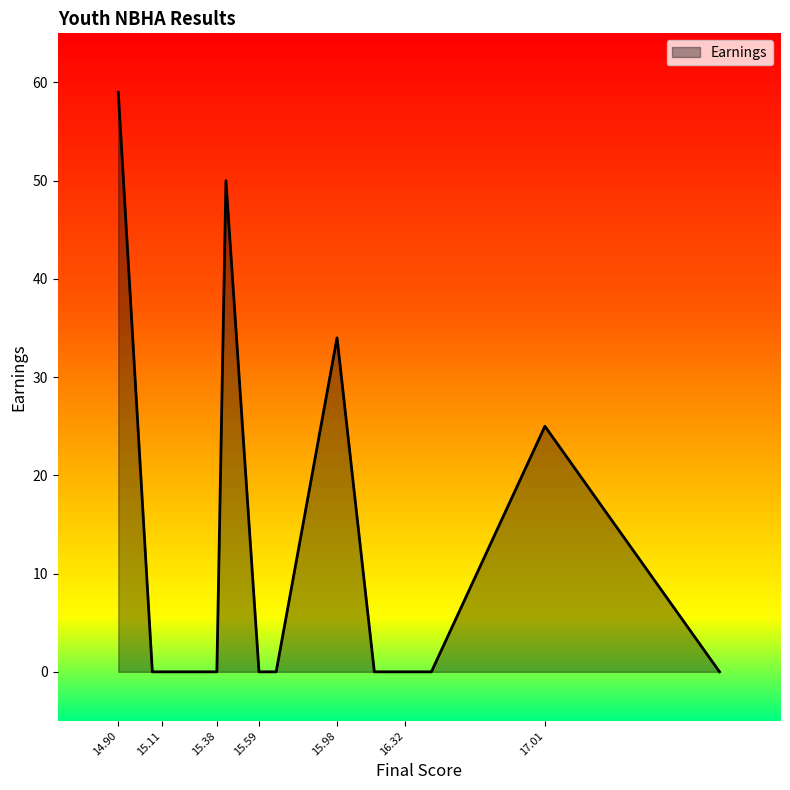

What is the difference between the maximum and minimum values?

59